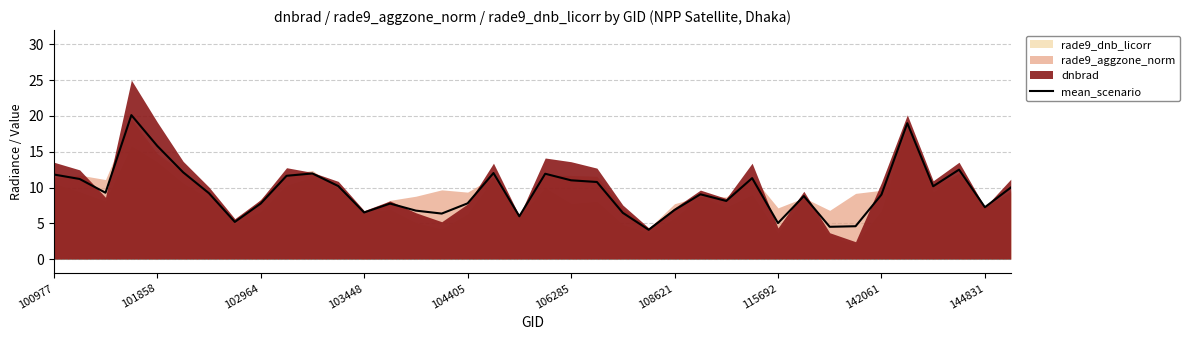

What is the lowest value of the mean_scenario series?

4.1